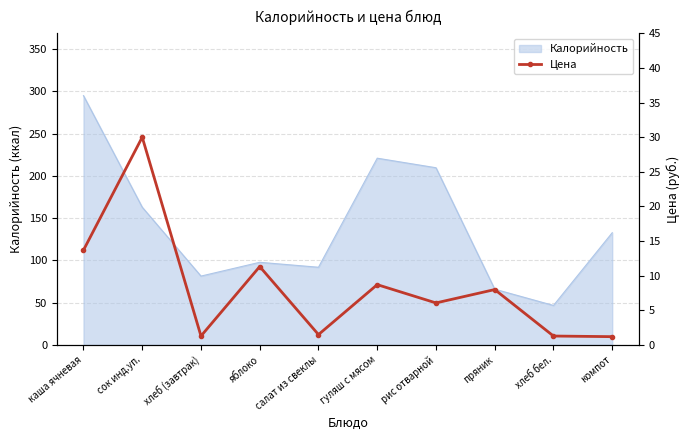

True or false: Калорийность has a value of 221.0 at гуляш с мясом.

True